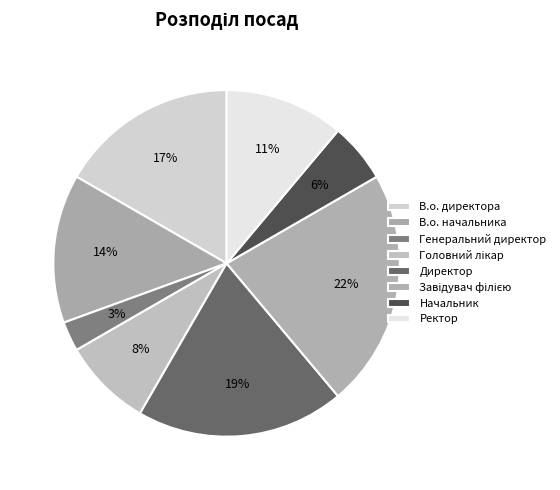

To the nearest percent, what portion does Головний лікар represent?

8%